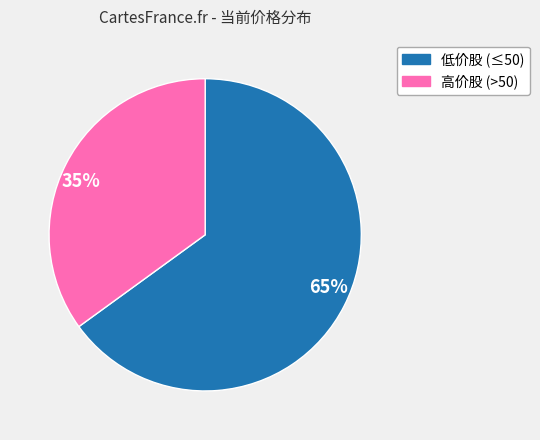

How many segments does this pie chart have?

2